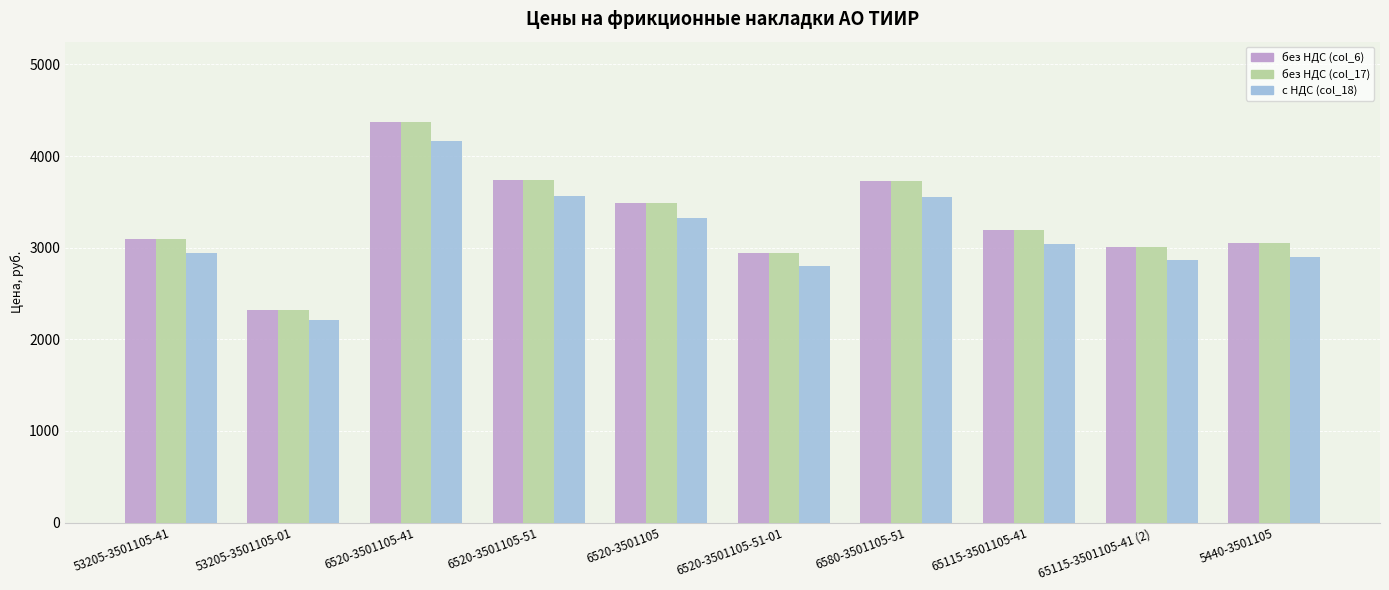

Which series has the widest spread of values?

без НДС (col_6)